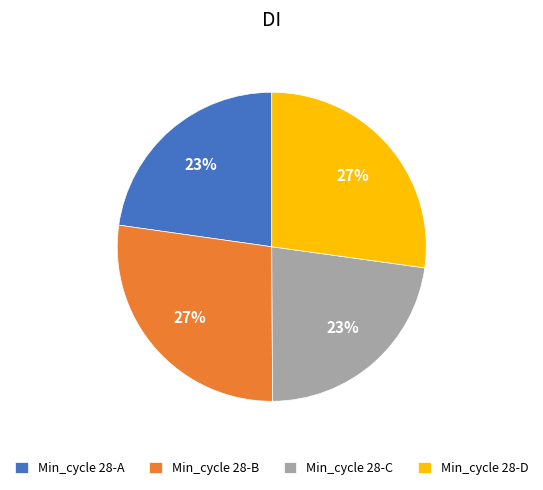

To the nearest percent, what is the combined percentage of Min_cycle 28-A and Min_cycle 28-B?

50%